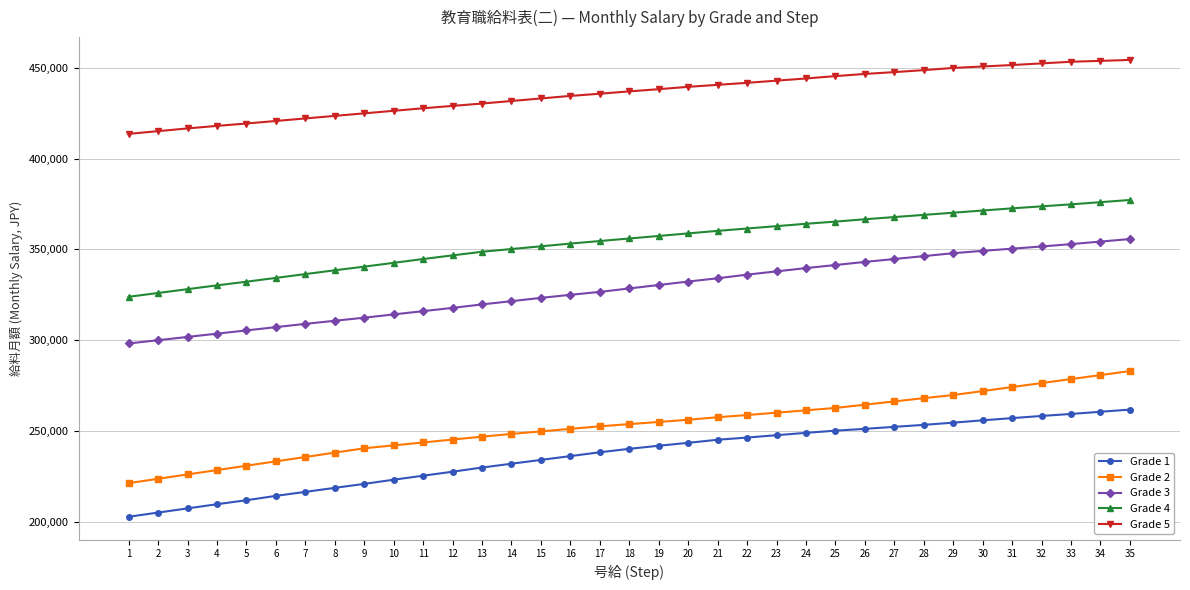

What is the difference between the second highest and minimum values in the Grade 5 series?

40200